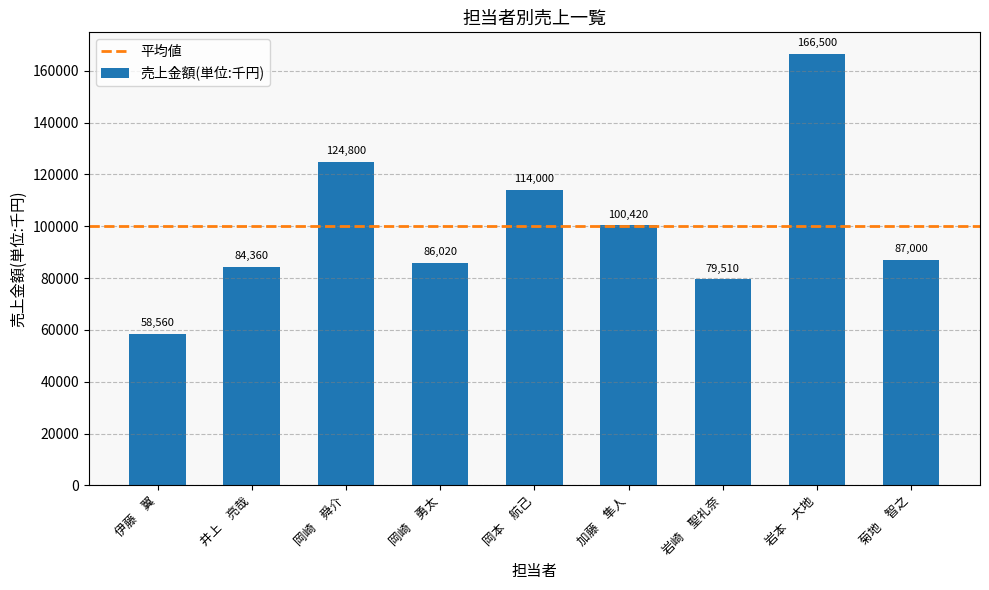

The chart shows a value of 59577 at 岡本　航己. True or false?

False